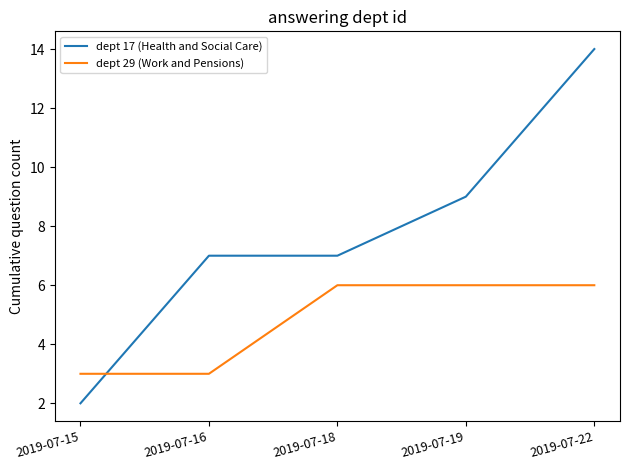

Which series has the widest spread of values?

dept 17 (Health and Social Care)